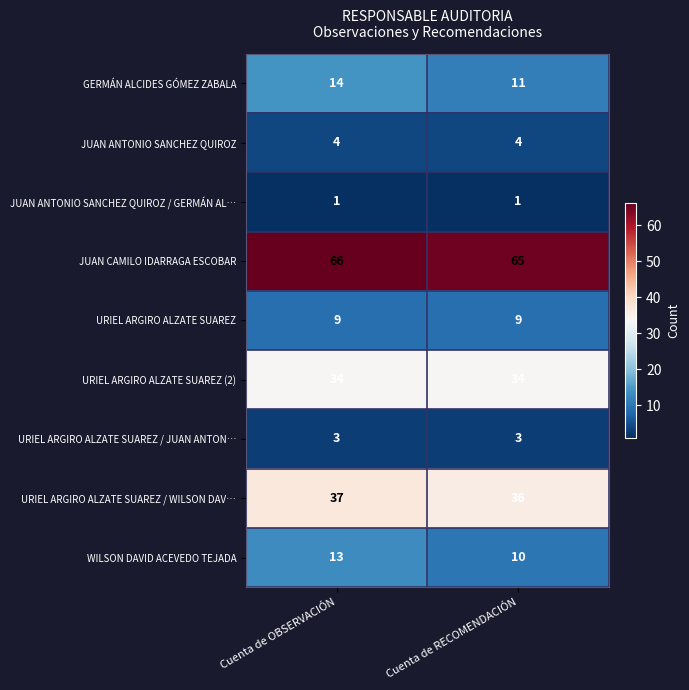

The WILSON DAVID ACEVEDO TEJADA series shows 10 at Cuenta de RECOMENDACIÓN. True or false?

True